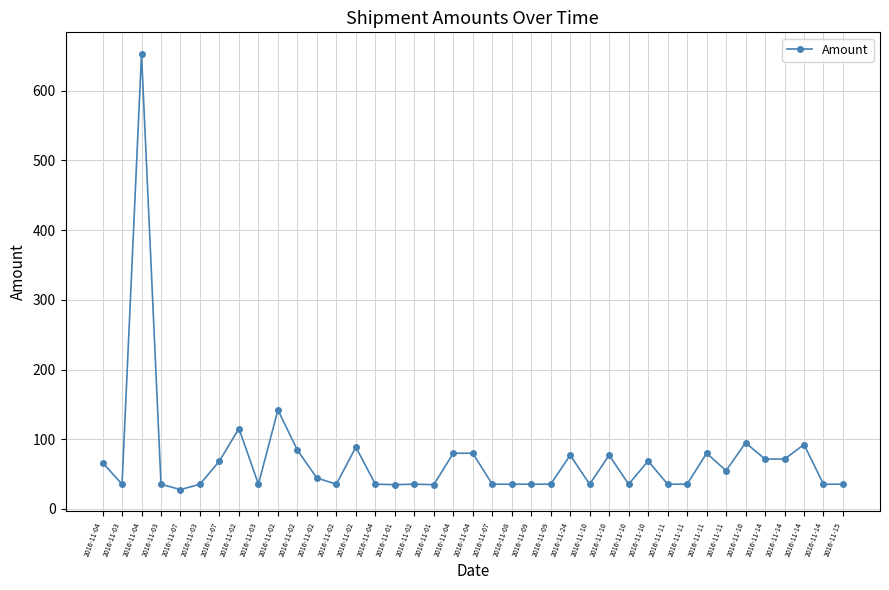

Does the chart have visible grid lines?

Yes